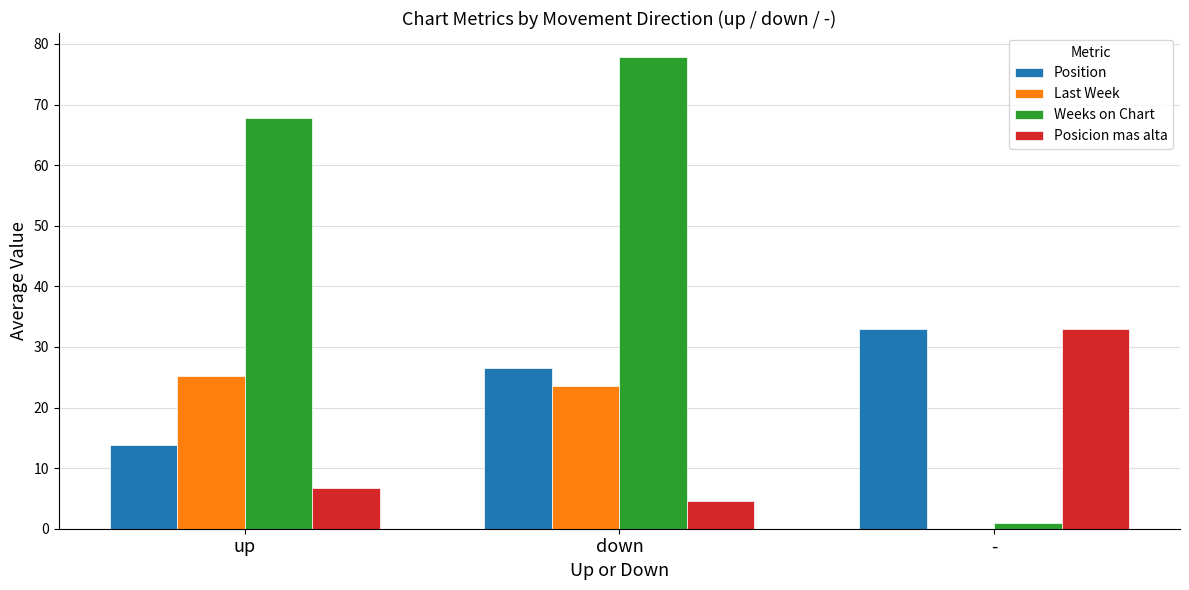

Between up and down, which series saw the biggest shift?

Position